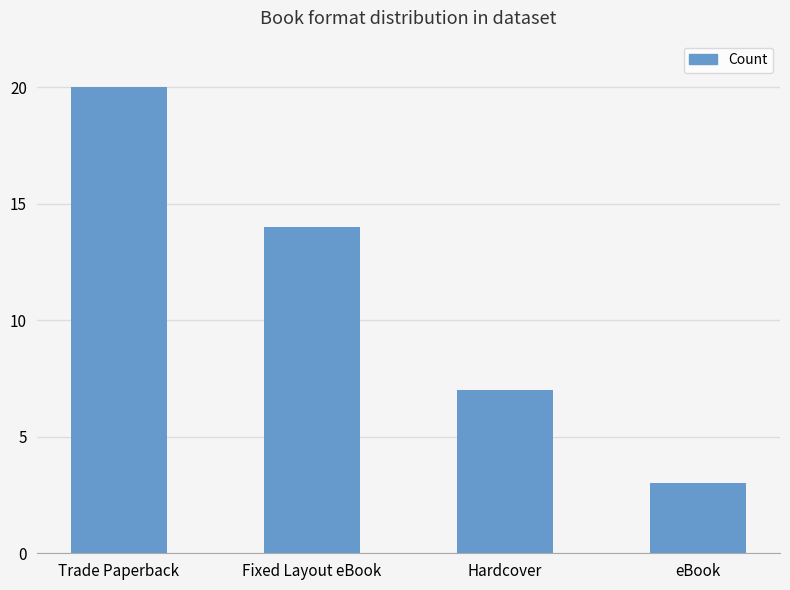

What is the sum of the values at eBook and Hardcover?

10